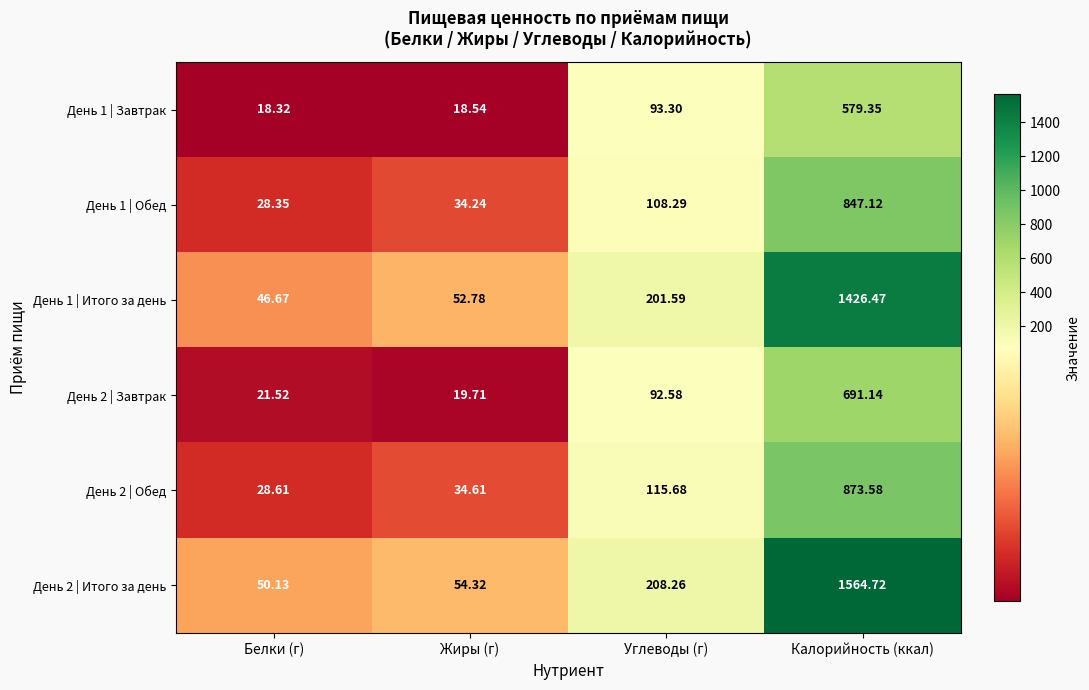

Where is День 2 | Обед nearest to the value 451?

Углеводы (г)